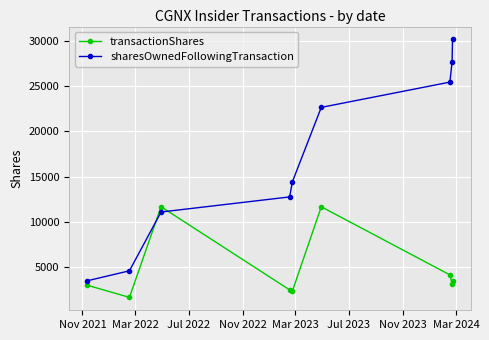

How many data points does each series have?

9